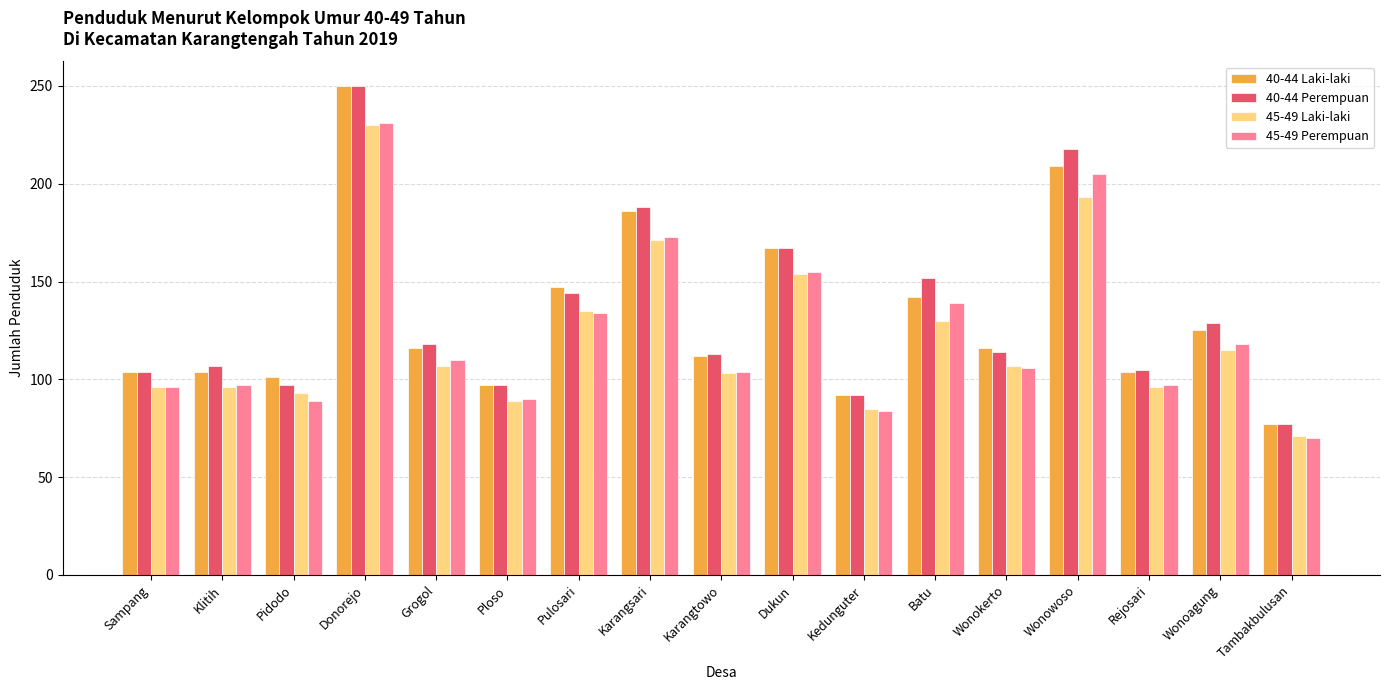

The 45-49 Perempuan series shows 144 at Pidodo. True or false?

False